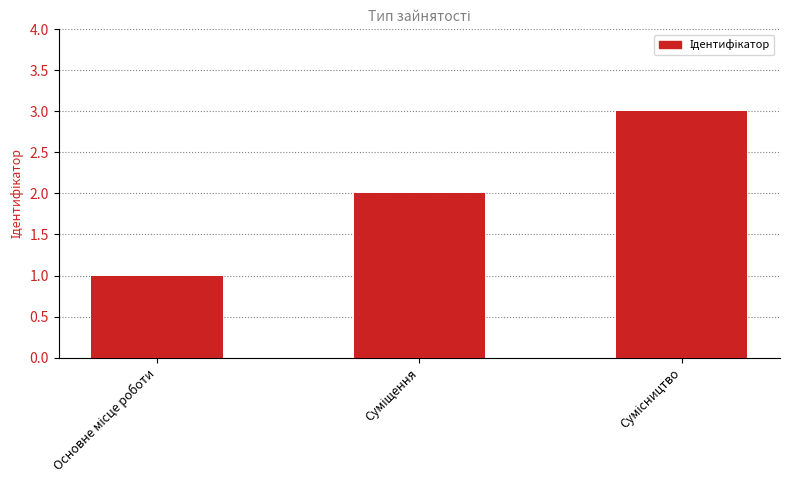

What is the sum of all values?

6